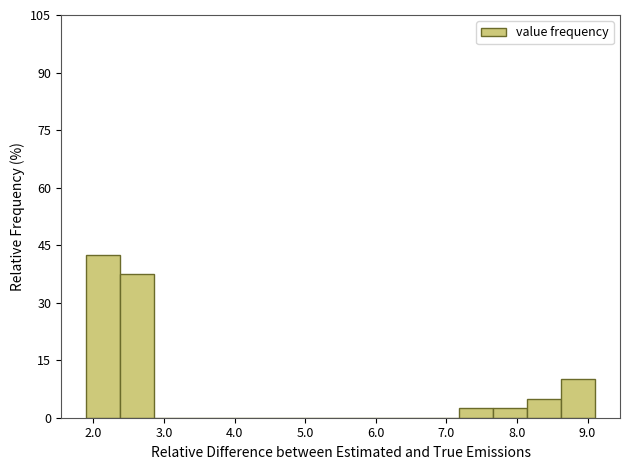

Reading left to right, list every bar in this chart as the range it spans on the x-axis followed by its height. Neither the bar edges nor the heights are printed on the chart, so give them approximately, as read against the axes.

1.90 to 2.38: 42
2.38 to 2.86: 38
2.86 to 3.34: 0
3.34 to 3.82: 0
3.82 to 4.30: 0
4.30 to 4.78: 0
4.78 to 5.26: 0
5.26 to 5.74: 0
5.74 to 6.22: 0
6.22 to 6.70: 0
6.70 to 7.18: 0
7.18 to 7.66: 2
7.66 to 8.14: 2
8.14 to 8.62: 6
8.62 to 9.10: 10